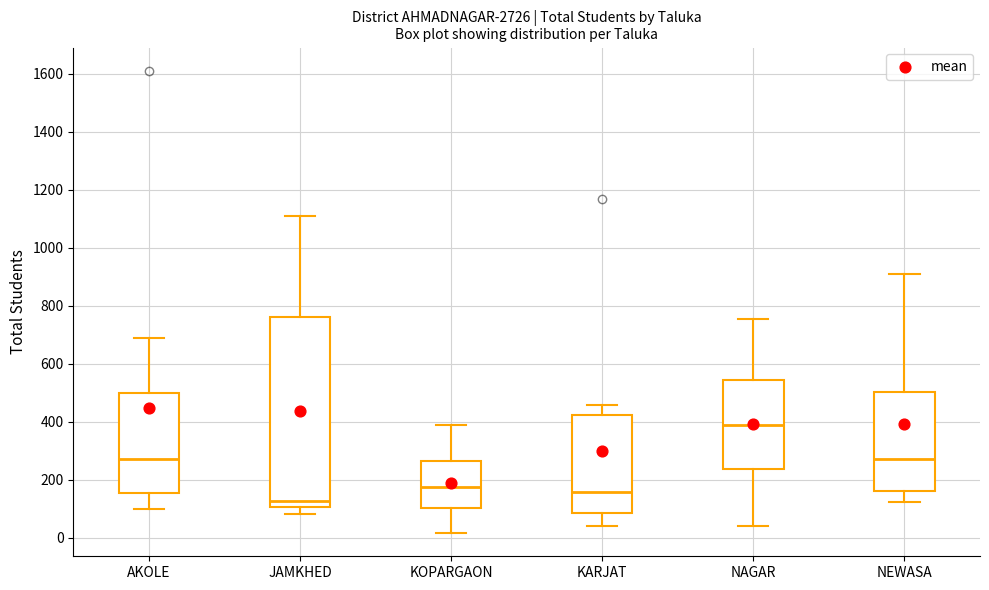

Reading left to right, read every box against the y-axis: the position of its median line, the range the box covers, and the ends of its whiskers. The values are not printed on the chart, so give them approximately, as read against the axis.

AKOLE: median 280, box 160 to 500, whiskers 100 to 680
JAMKHED: median 120, box 100 to 760, whiskers 80 to 1100
KOPARGAON: median 180, box 100 to 260, whiskers 20 to 380
KARJAT: median 160, box 80 to 420, whiskers 40 to 460
NAGAR: median 380, box 240 to 540, whiskers 40 to 760
NEWASA: median 280, box 160 to 500, whiskers 120 to 900